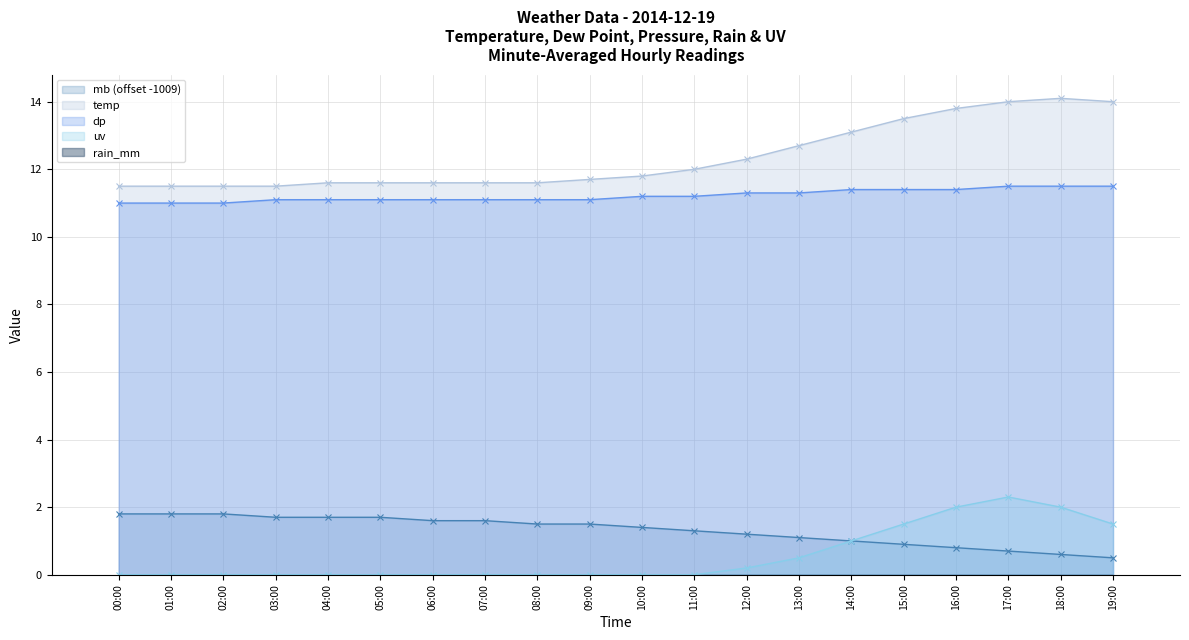

What is the difference between the maximum and minimum values in the mb series?

1.3